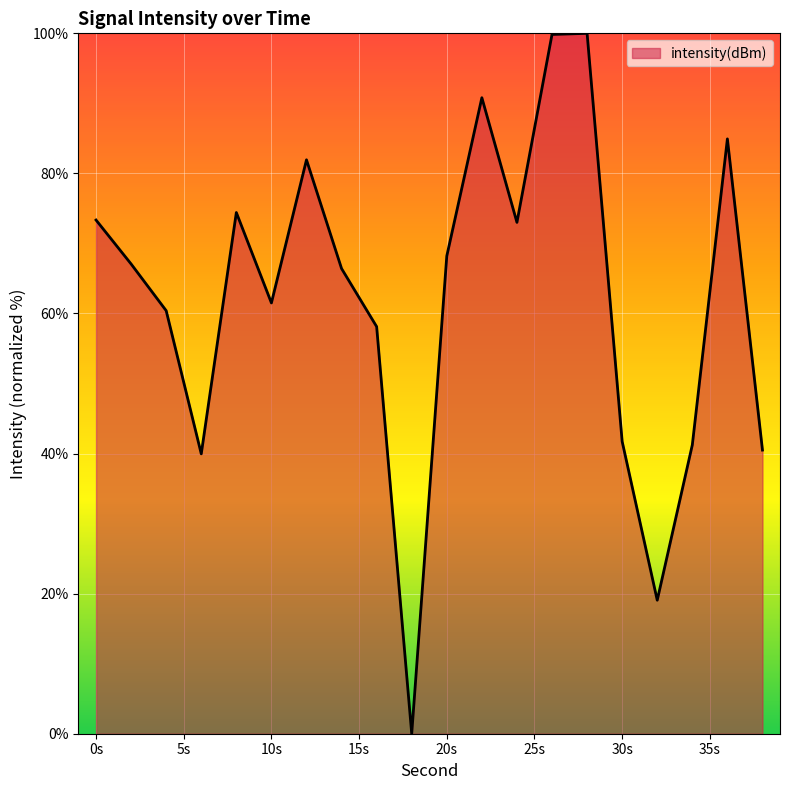

What is the greatest value displayed?

100.0